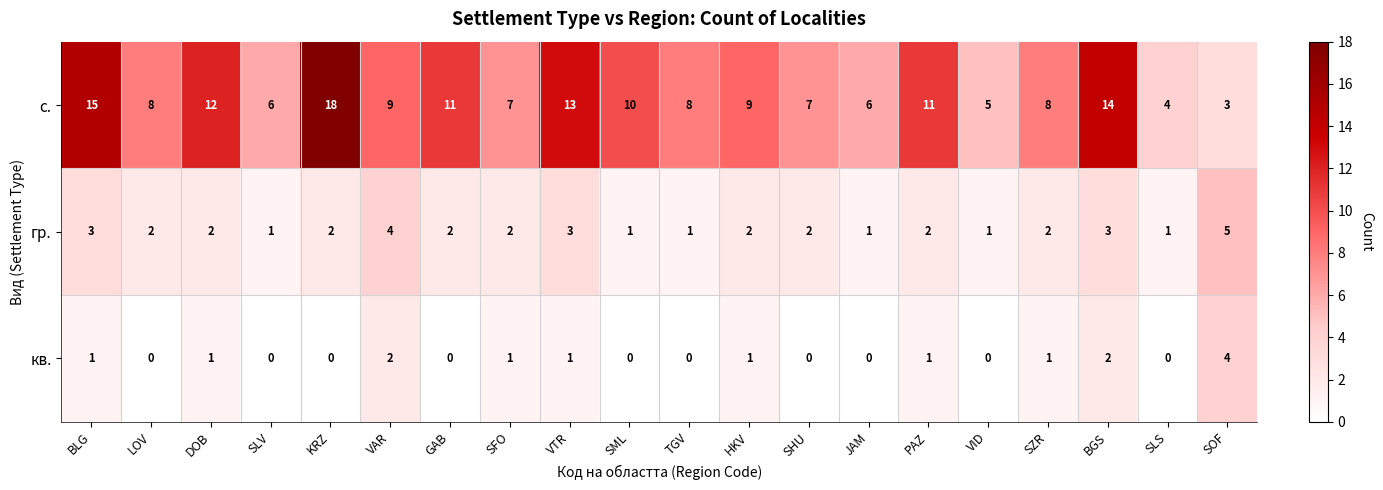

Is the value of кв. at BLG greater than the value of с. at VID?

No